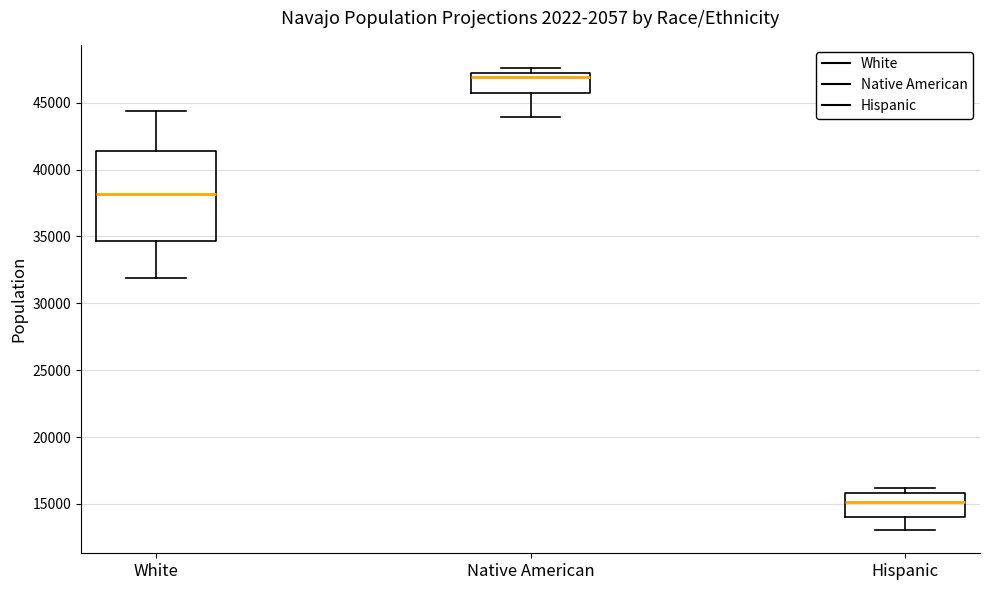

Reading left to right, transcribe this box plot: for each box, give where its median line is, the range the box spans, and where its two whiskers end, as read against the y-axis. The values are not printed on the chart, so give them approximately, as read against the axis.

White: median 38000, box 34500 to 41500, whiskers 32000 to 44500
Native American: median 47000 (just below the box's upper edge), box 45500 to 47000, whiskers 44000 to 47500
Hispanic: median 15000, box 14000 to 16000, whiskers 13000 to 16000 (just above the box's upper edge)